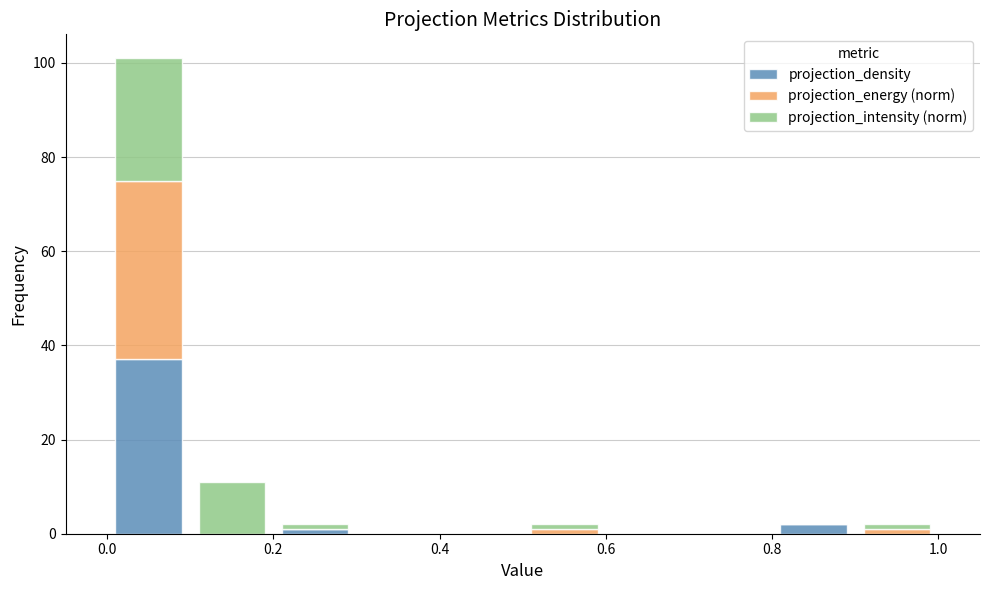

Which range on the x-axis has the tallest stacked bar (by total height)?

0.0 to 0.1